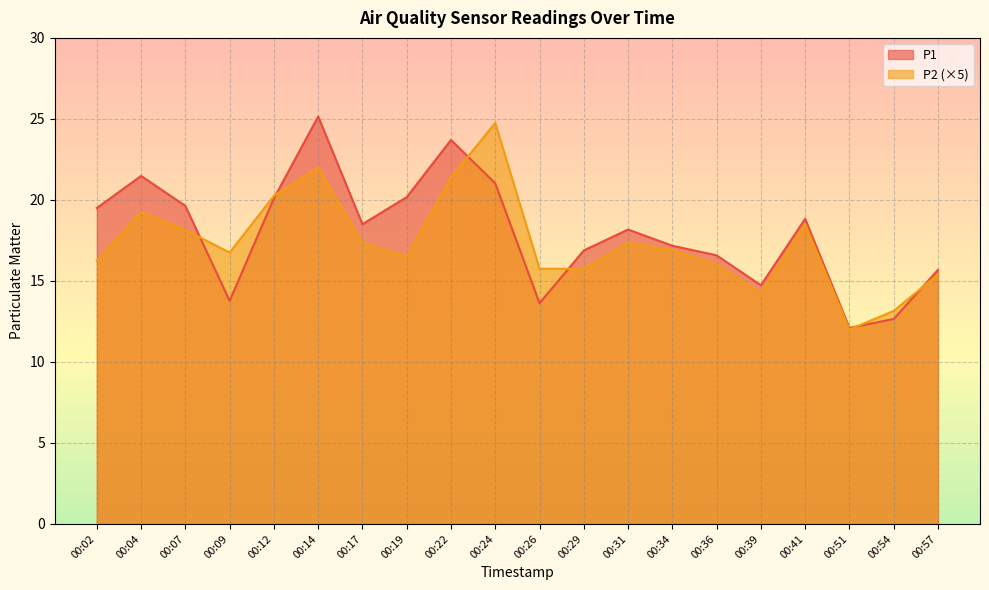

What is the difference between the P2 values at 00:02 and 00:36?

0.2